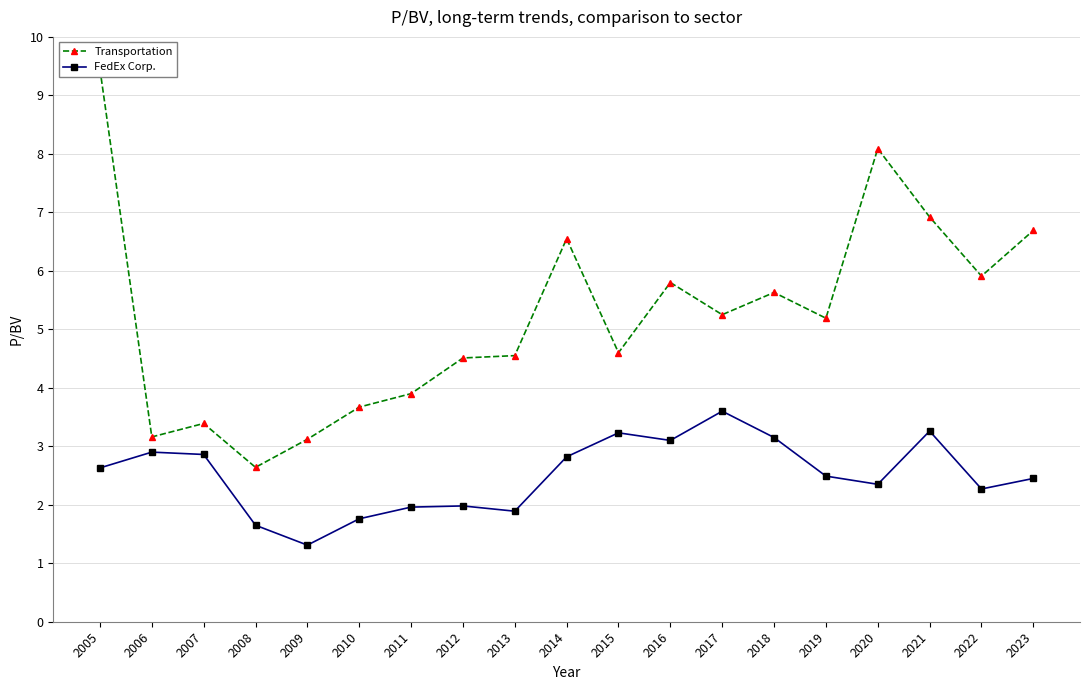

What is the spread (max minus min) of values at 2023?

4.2